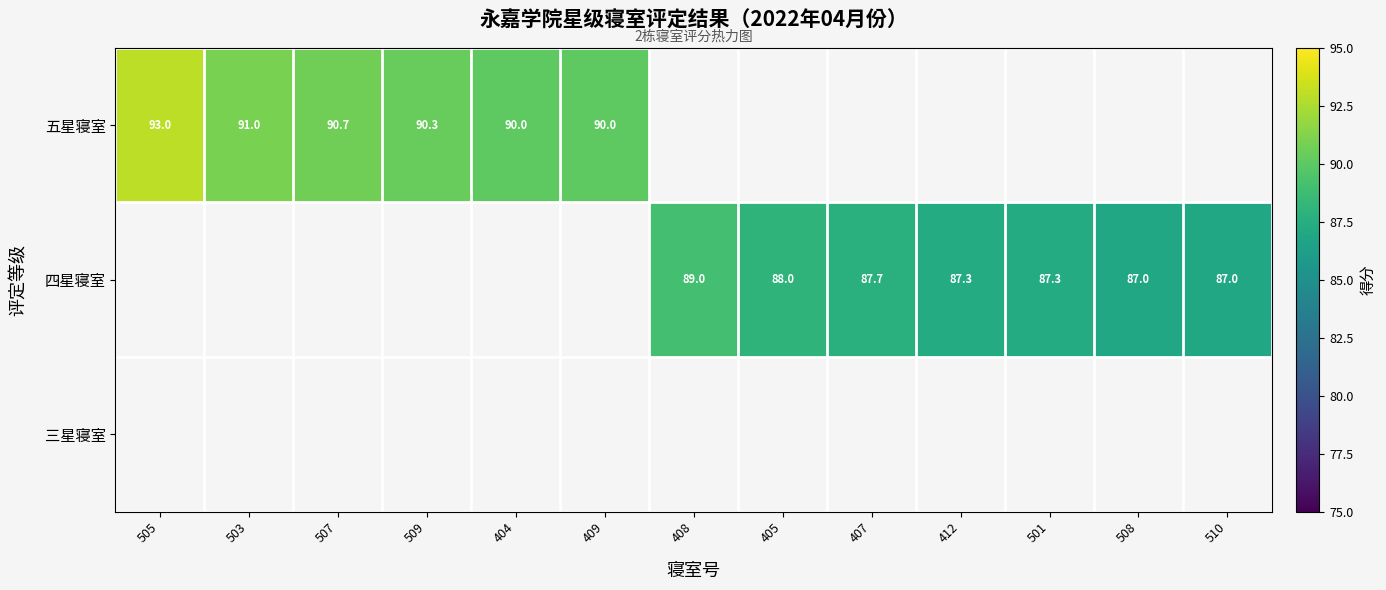

What is the difference between the 五星寝室 values at 509 and 503?

0.7